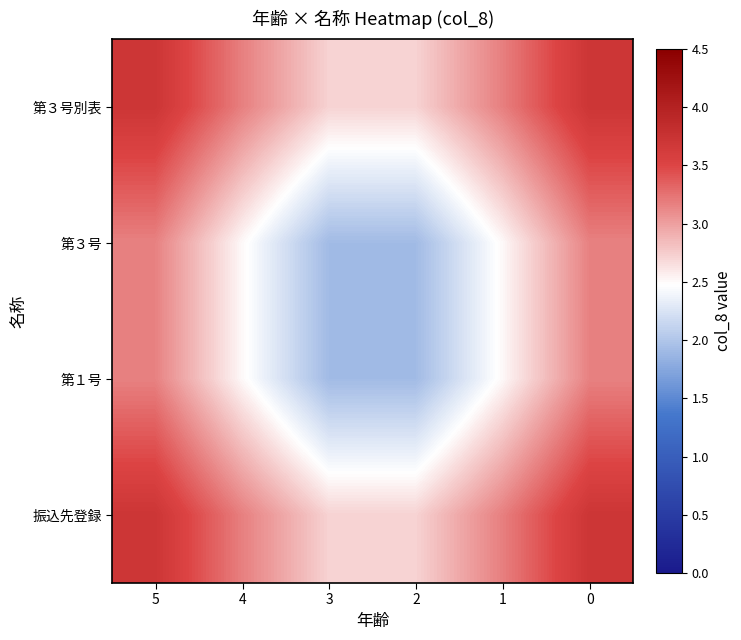

What is the total value across all series at 3?

9.3